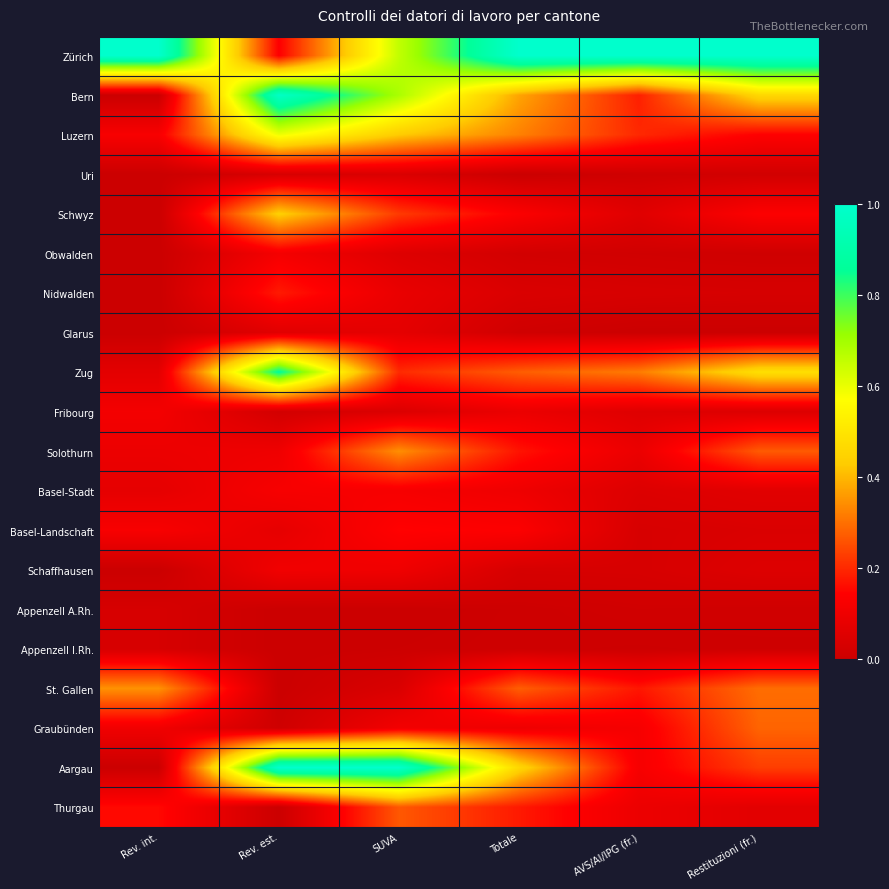

At how many categories does at least one series exceed 0?

6